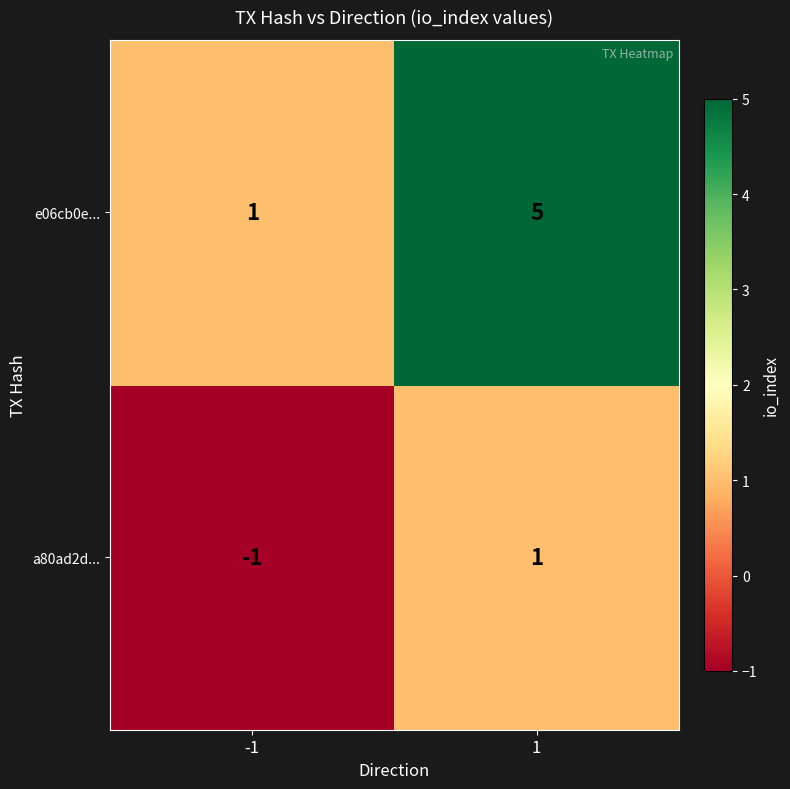

What is the difference between the highest and lowest values at -1?

2